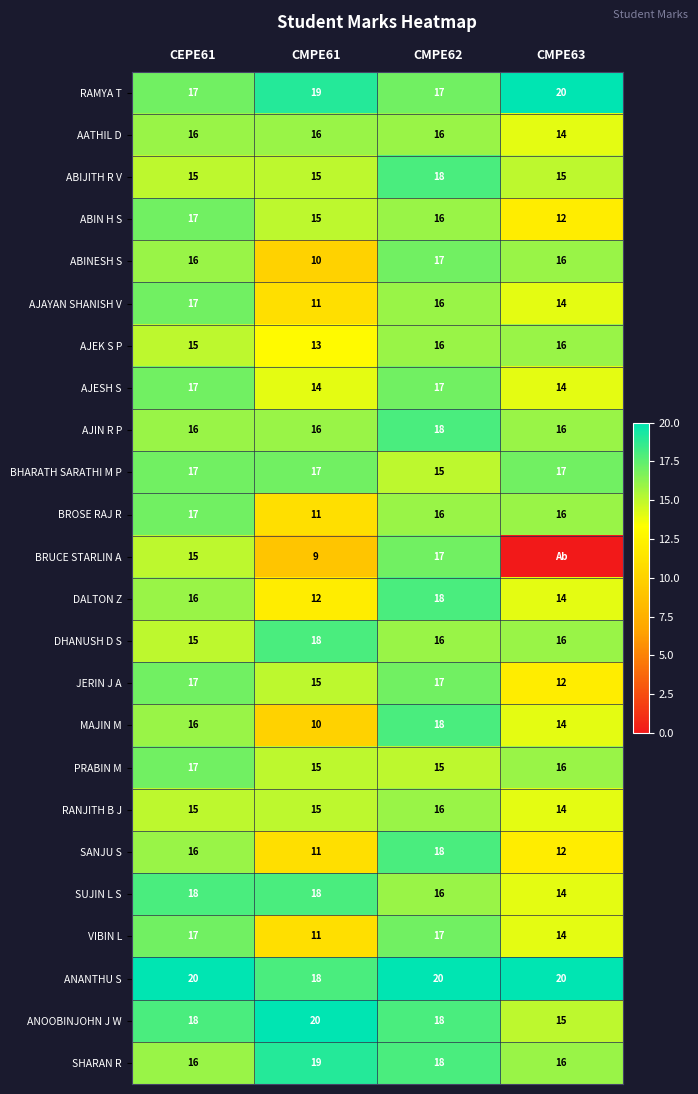

How many values in the MAJIN M series are below 16?

2